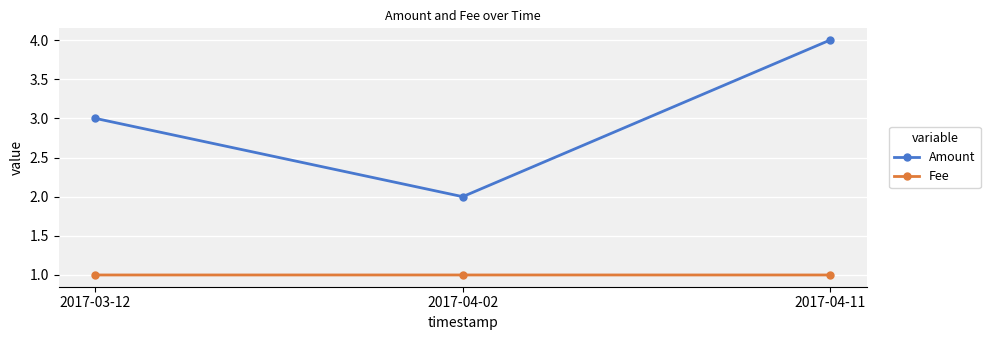

What is the sum of the Amount values at 2017-04-02 and 2017-03-12?

5.0